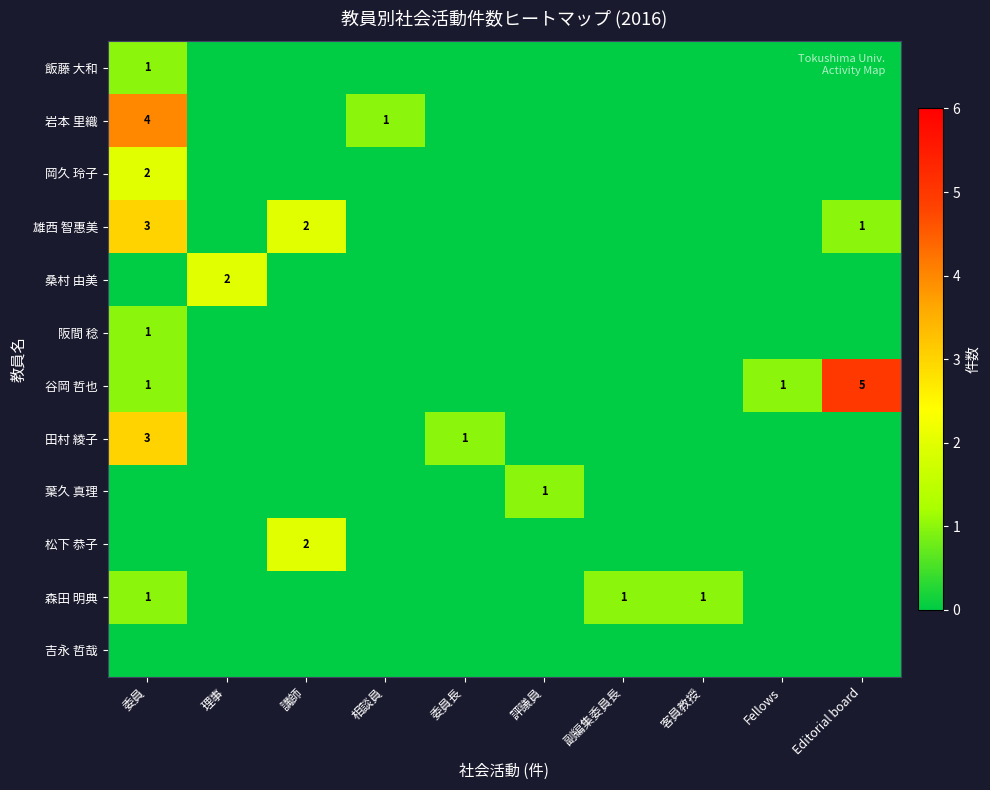

Is the value of 谷岡 哲也 at Editorial board greater than the value of 雄西 智惠美 at 委員?

Yes